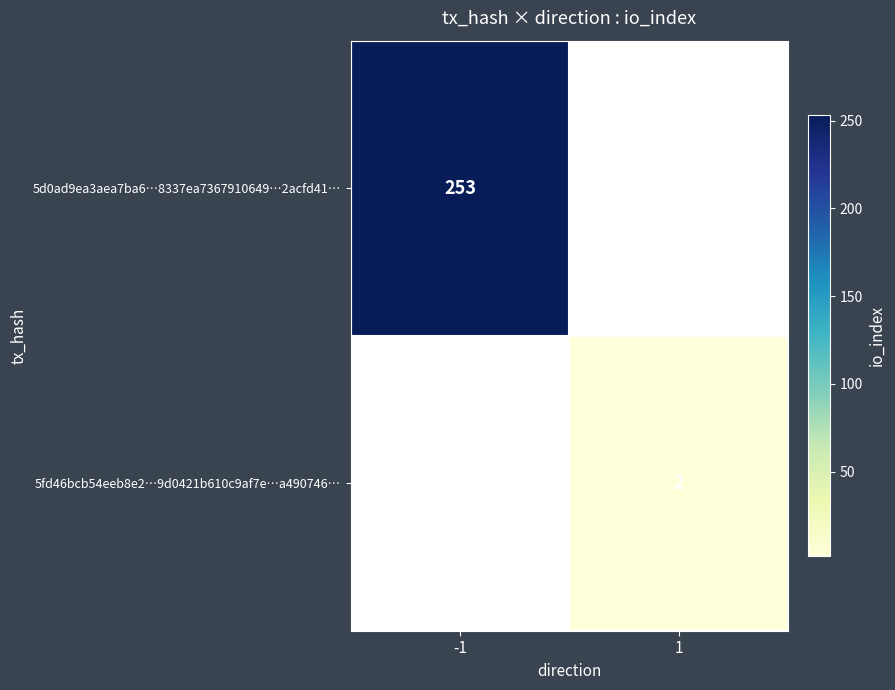

Is it true that 5d0ad9ea3aea7ba6…8337ea7367910649…2acfd41… equals 432 at -1?

False